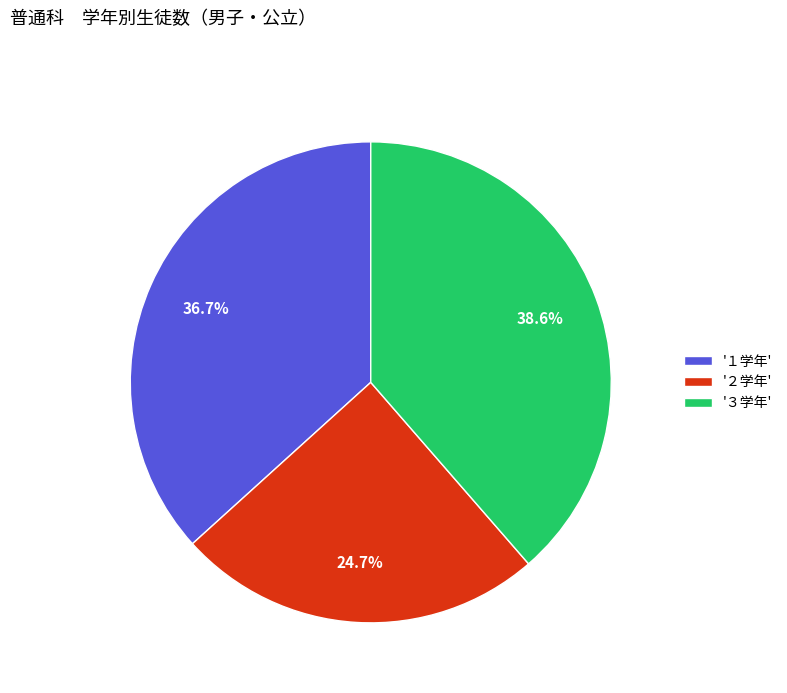

Combined, what portion of the pie is '３学年' and '１学年'?

75.3%